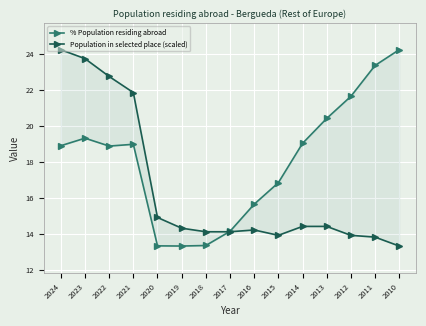

Reading left to right, list all the values displayed in this chart.

% Population residing abroad: 2024=18.9	2023=19.3	2022=18.9	2021=19.0	2020=13.3	2019=13.3	2018=13.3	2017=14.1	2016=15.7	2015=16.9	2014=19.0	2013=20.4	2012=21.7	2011=23.4	2010=24.3
Population in selected place (scaled): 2024=24.3	2023=23.8	2022=22.8	2021=21.9	2020=14.9	2019=14.3	2018=14.1	2017=14.1	2016=14.2	2015=13.9	2014=14.4	2013=14.4	2012=13.9	2011=13.8	2010=13.3